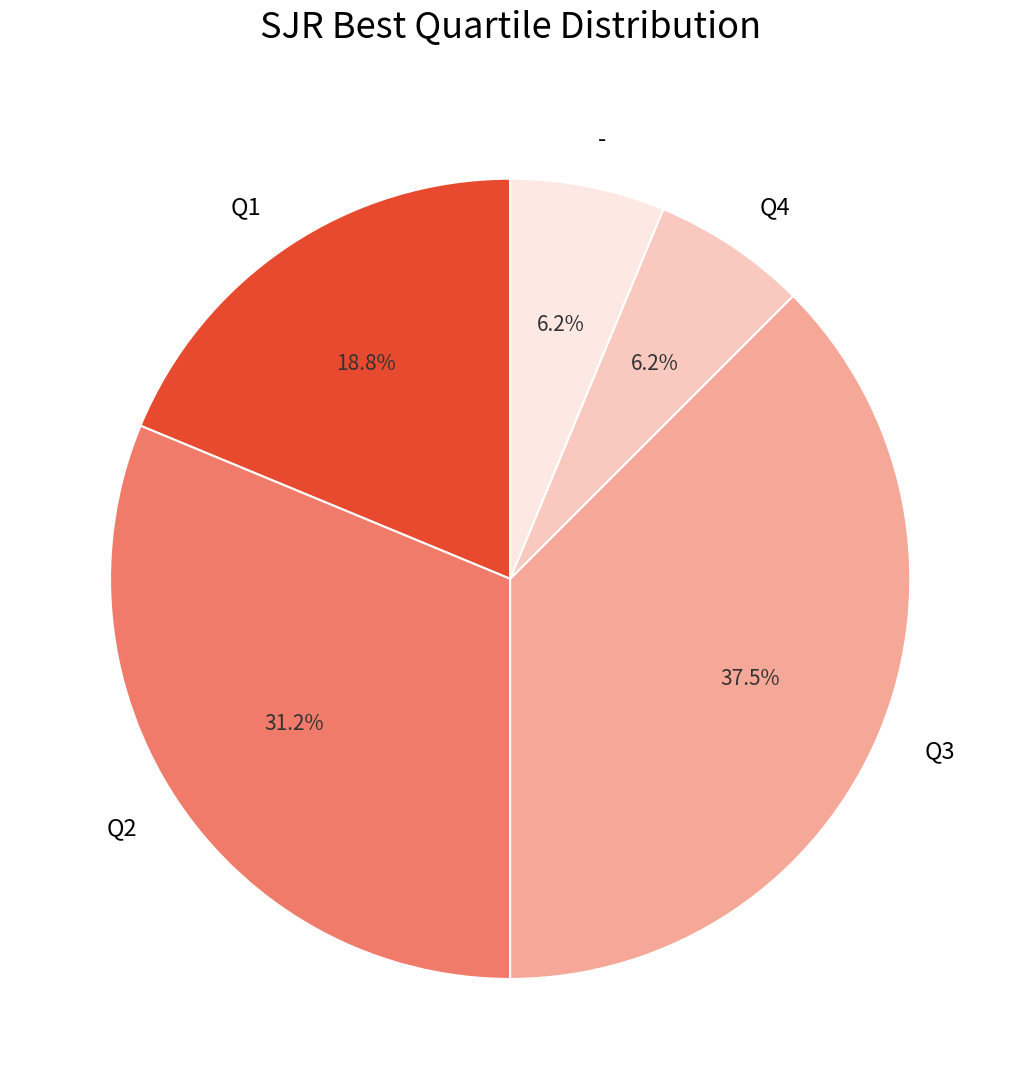

What portion of the pie excludes Q3?

62.5%